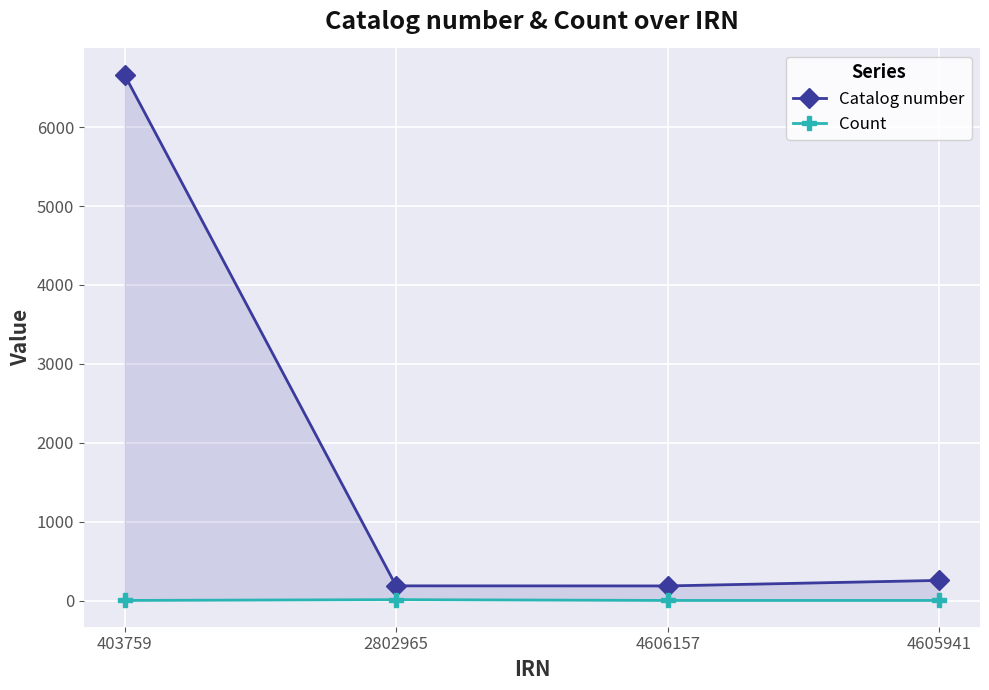

Reading left to right, list all the values displayed in this chart.

Catalog number: 403759=6665	2802965=186	4606157=185	4605941=255
Count: 403759=1	2802965=11	4606157=1	4605941=1